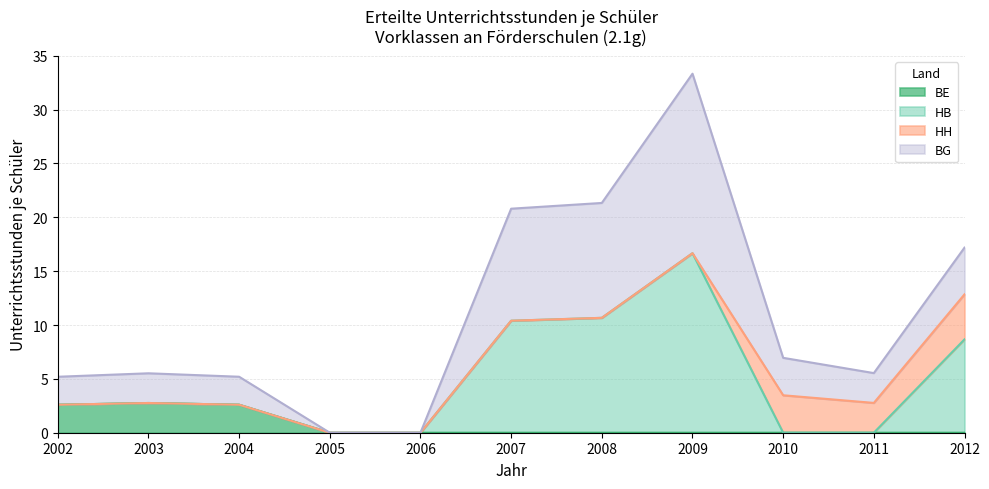

What is the average value of the BE series?

0.7